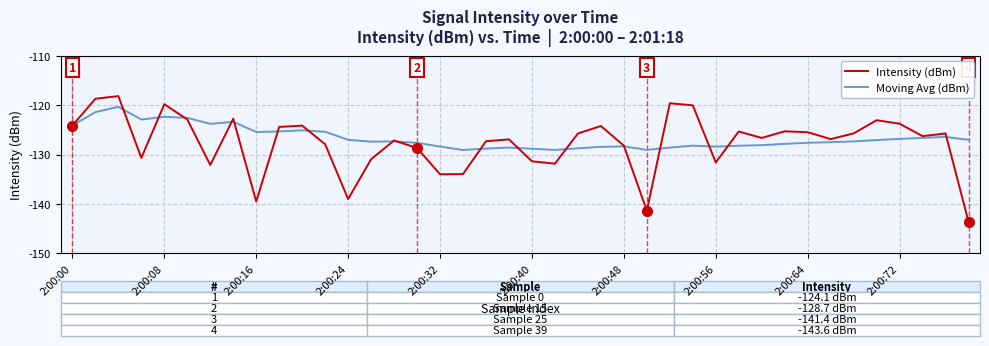

Which series has the widest spread of values?

Intensity (dBm)